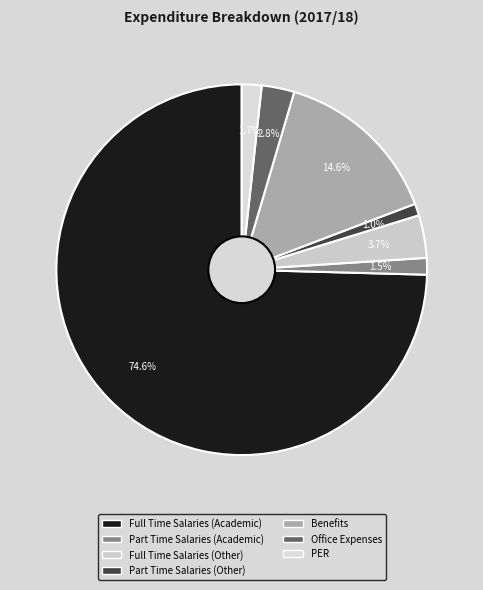

What percentage is the Benefits slice, to the nearest percent?

15%